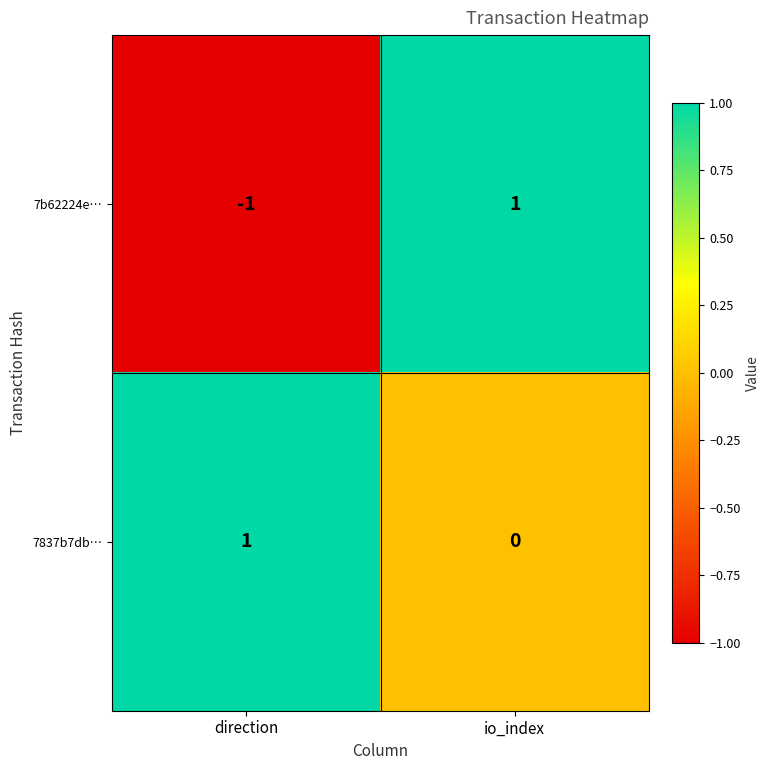

Rank the series by their average value, from lowest to highest.

7b62224e…, 7837b7db…